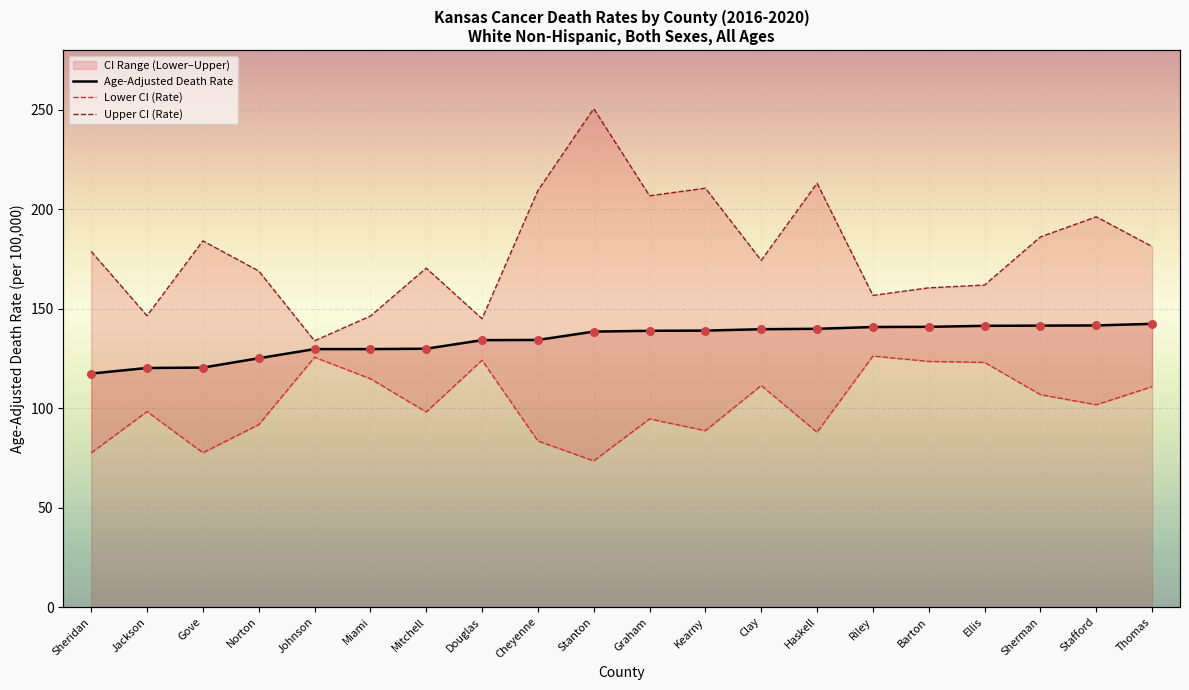

What is the total value across all series at Cheyenne?

427.2